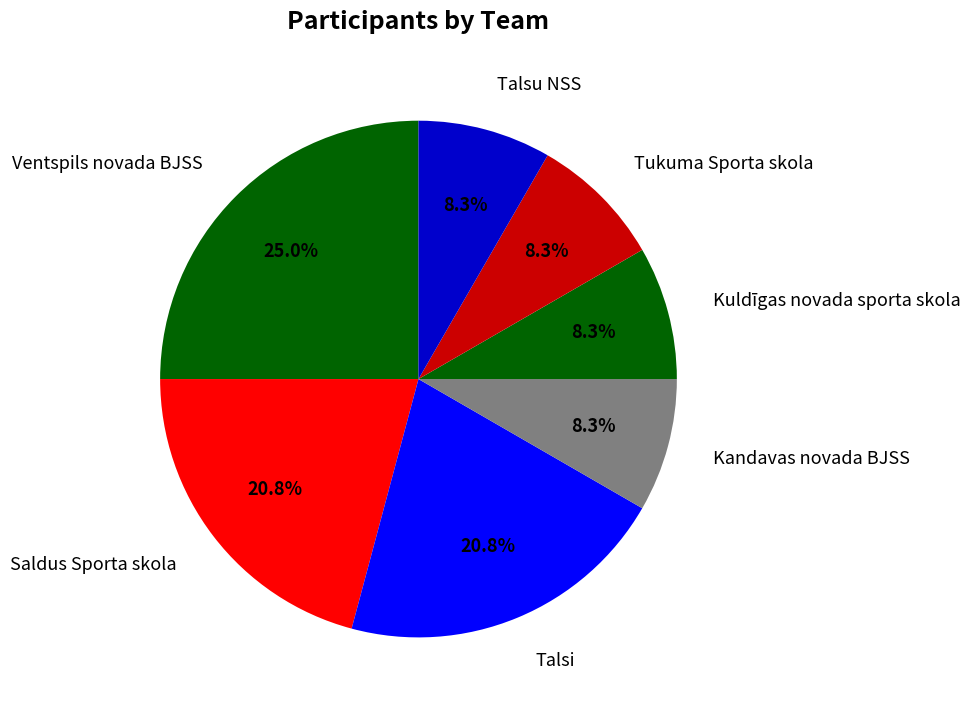

How many segments does this pie chart have?

7